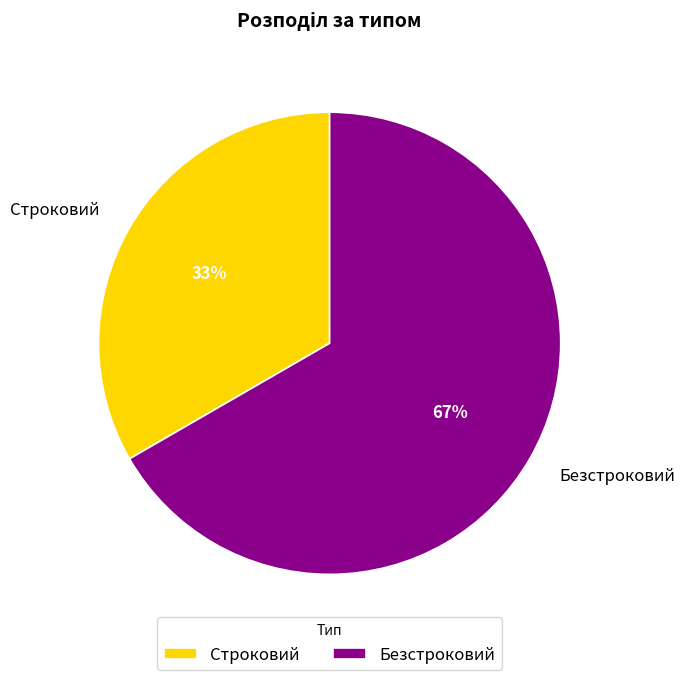

Which category has the smallest portion of the pie?

Строковий